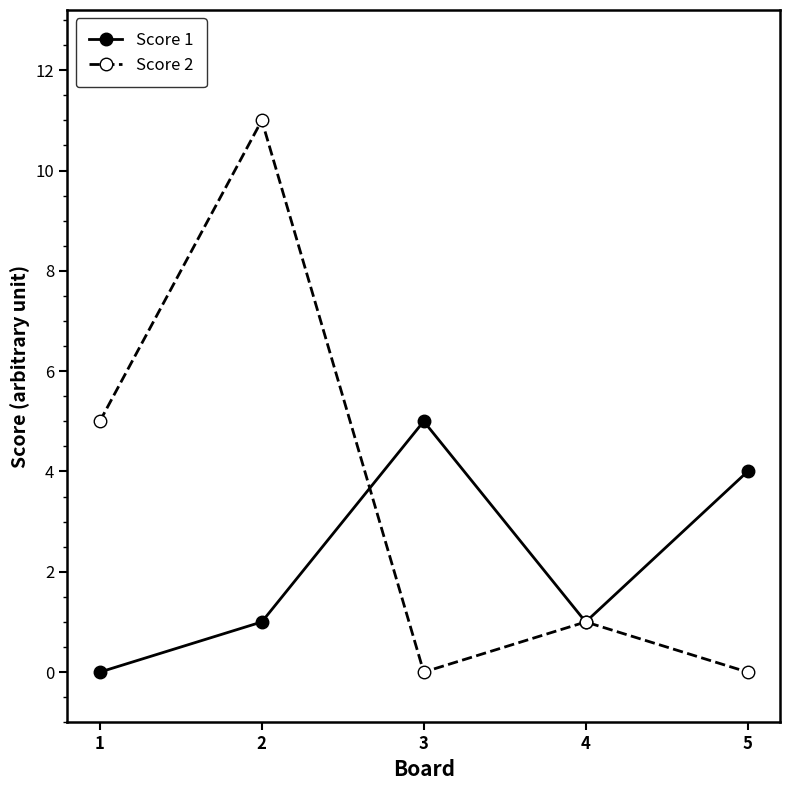

Reading right to left, transcribe all the data shown in this chart.

Score 1: 4	1	5	1	0
Score 2: 0	1	0	11	5